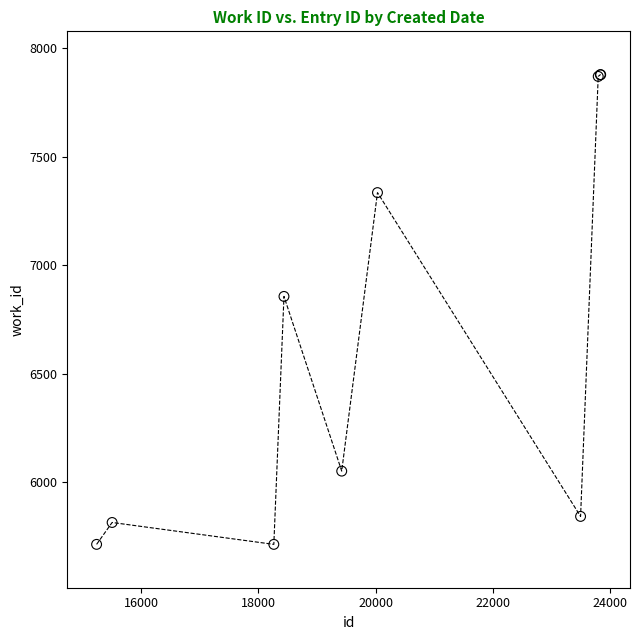

What Y value in the scatter plot is closest to 6795?

6856